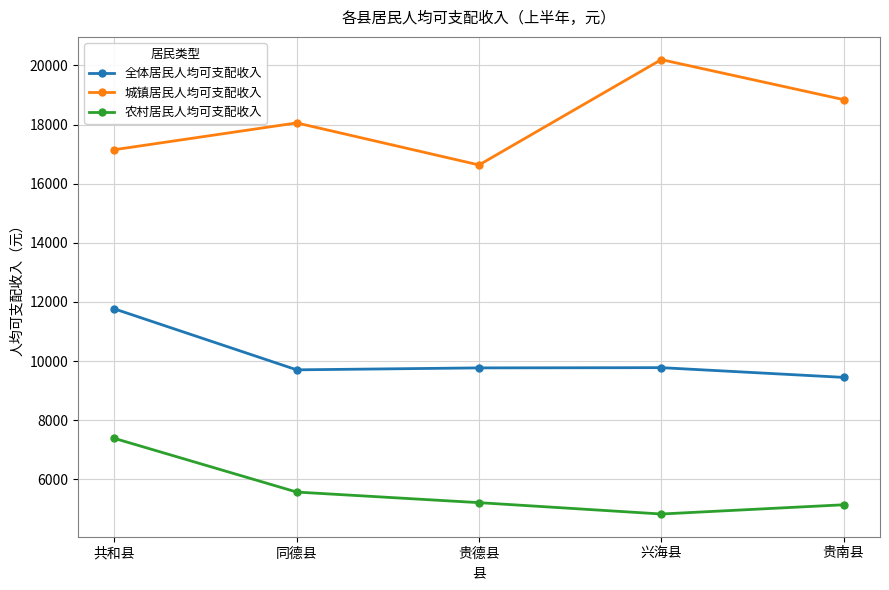

How many values in the 农村居民人均可支配收入 series are below 5211?

2